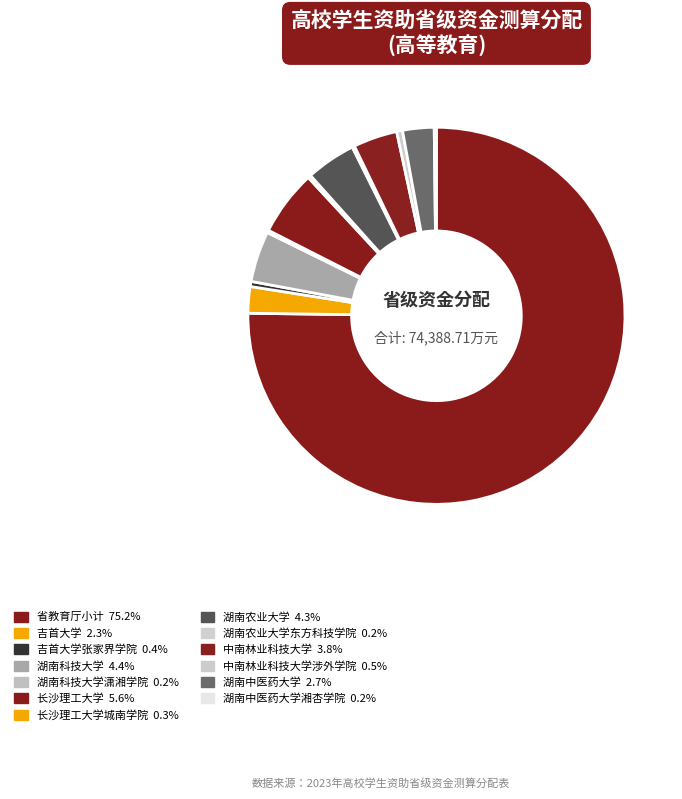

Which slice is the largest?

省教育厅小计